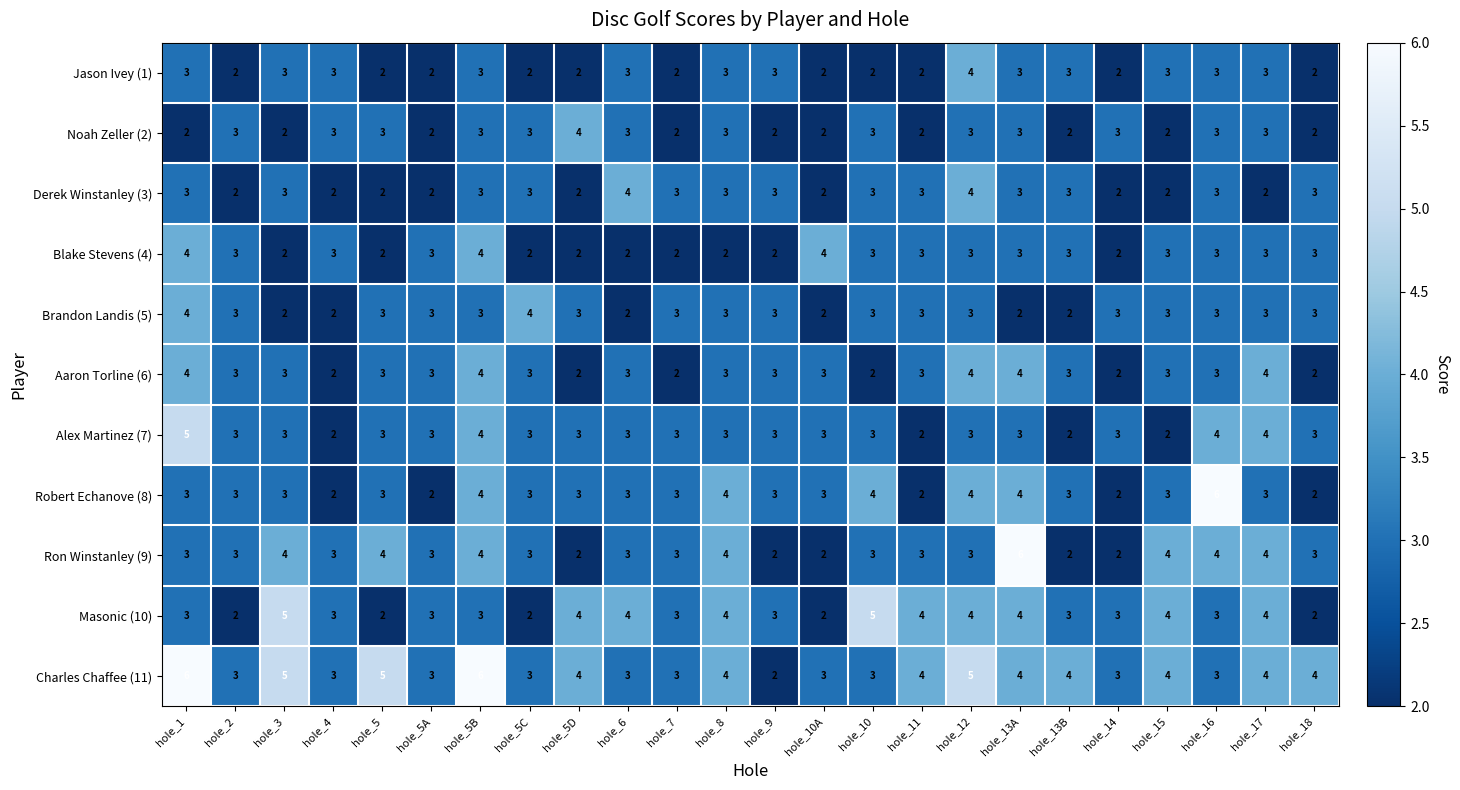

Between hole_10 and hole_18, which series saw the biggest shift?

Masonic (10)